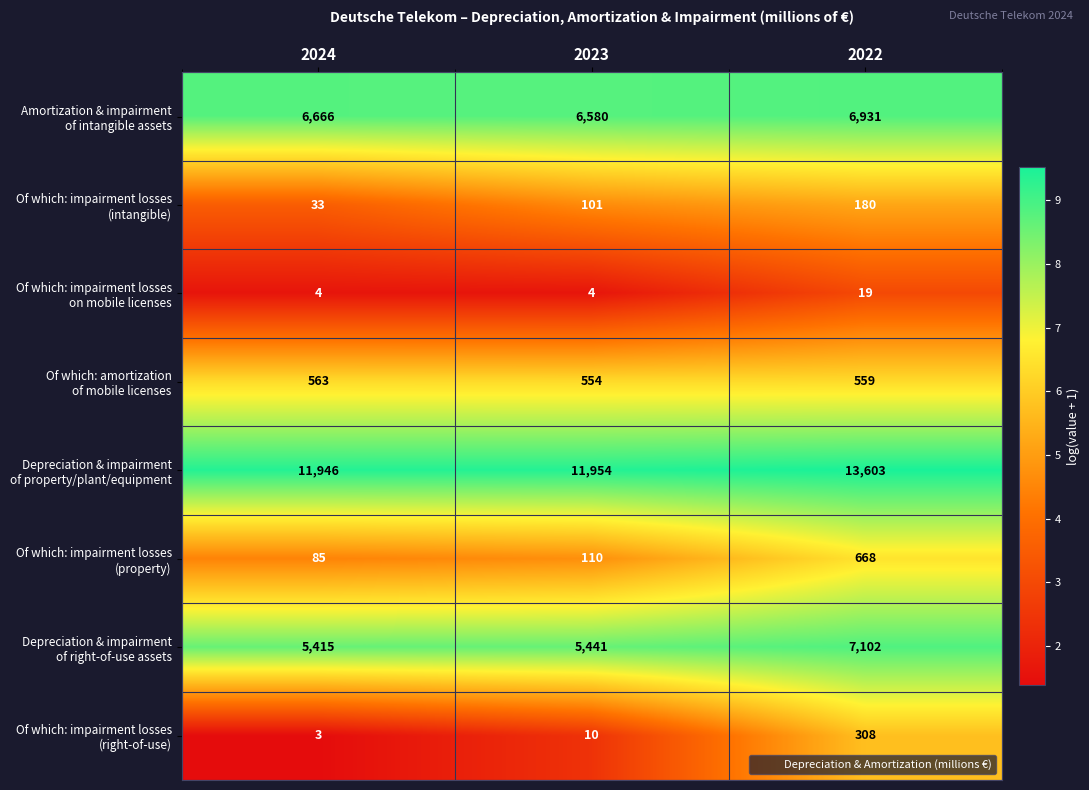

What is the total value across all series at 2023?

24754